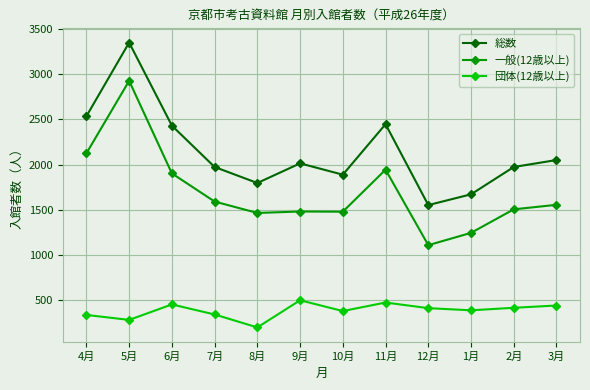

True or false: 団体(12歳以上) and 総数 intersect in this chart.

False